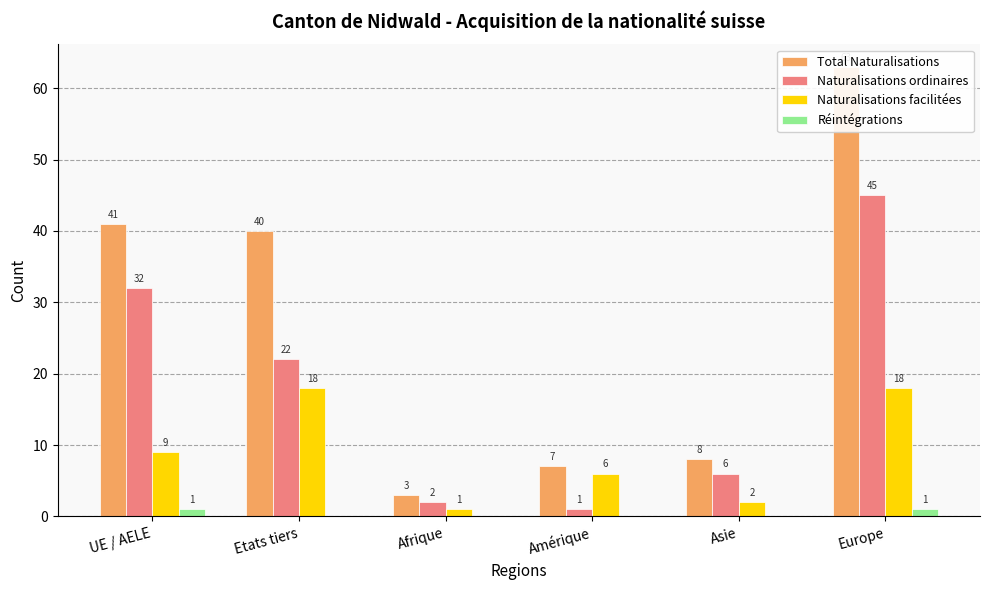

At which label is Naturalisations ordinaires closest to 23?

Etats tiers